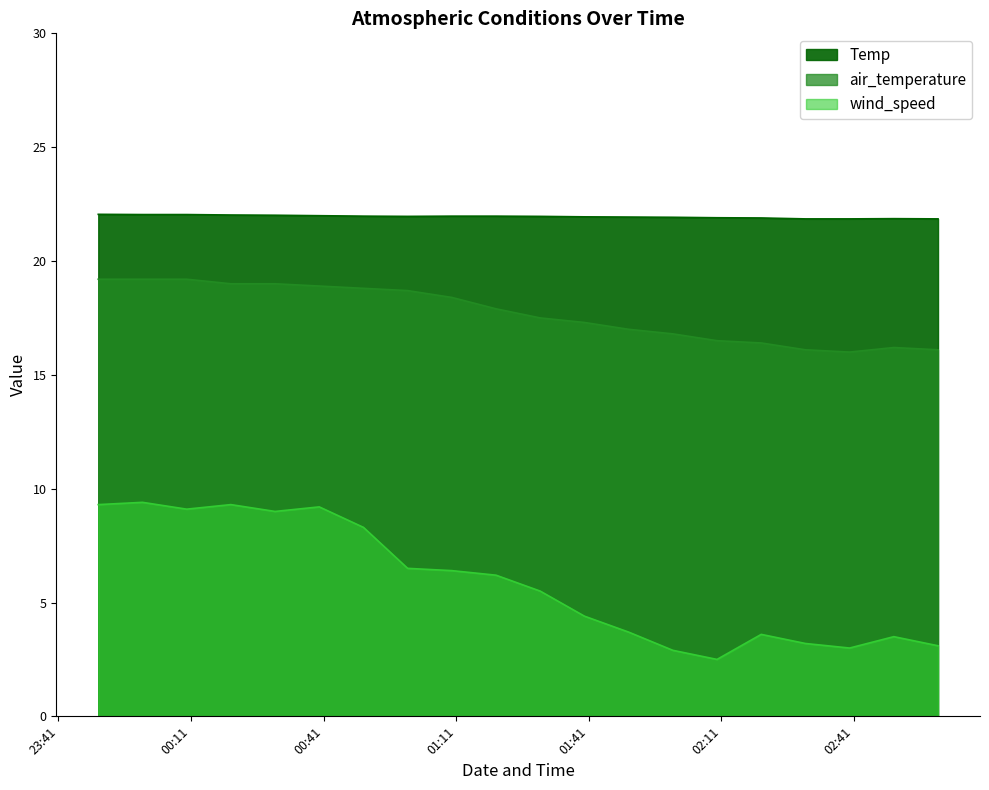

Which category has the lowest value in the air_temperature series?

2019-08-18 02:40